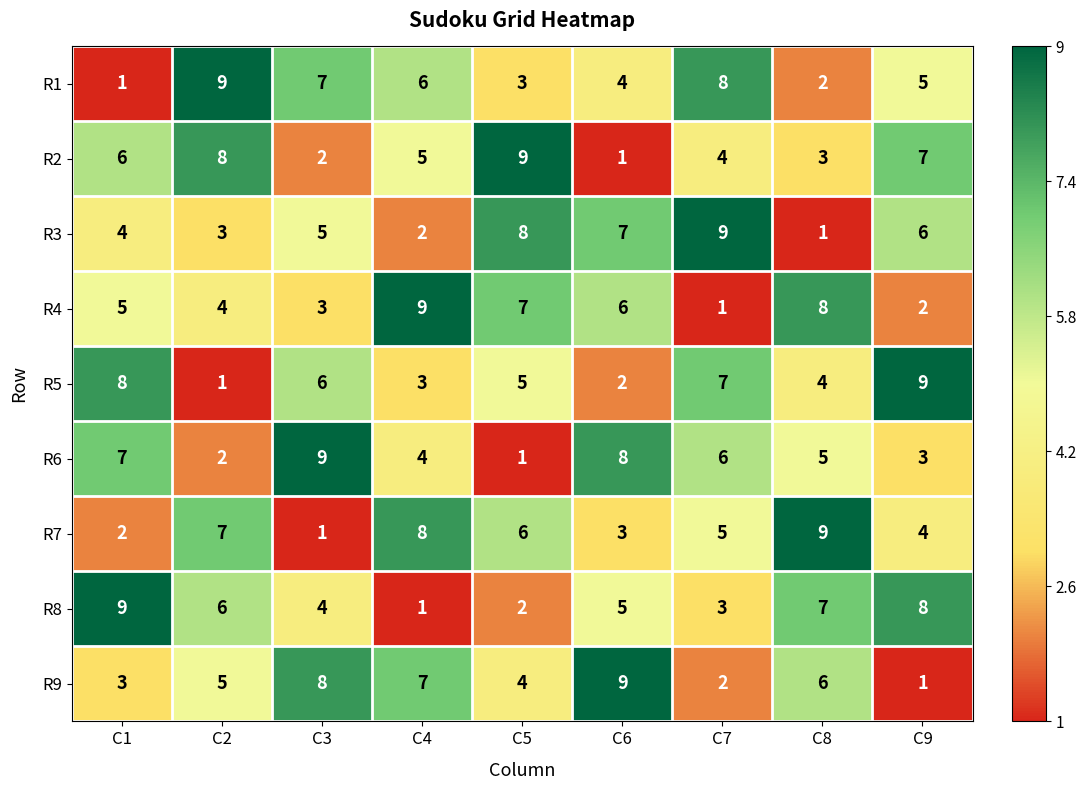

The R2 series shows 9 at C9. True or false?

False